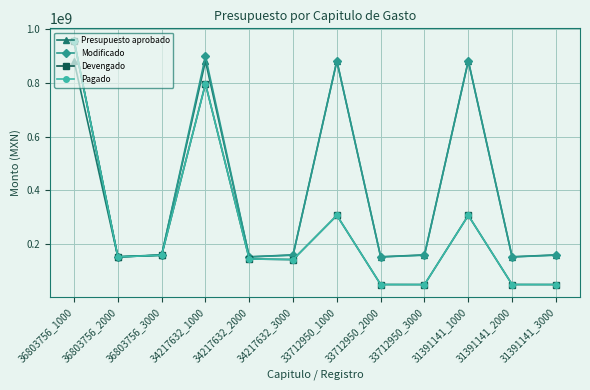

In Pagado, how many points are lower than both neighbors (excluding endpoints)?

3